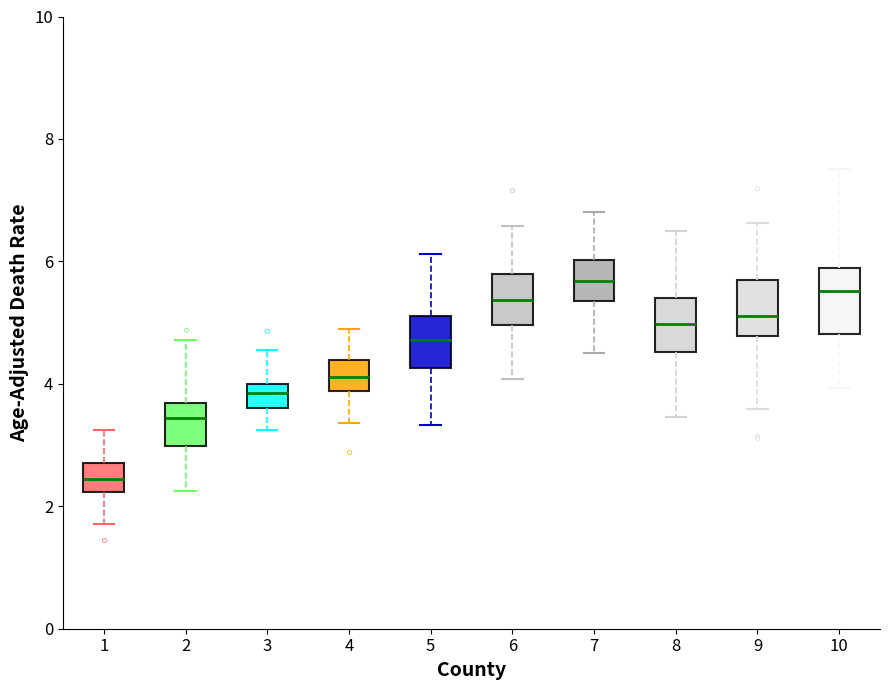

Where is the upper edge of the box at x = 3 on the y-axis? The values are not printed on the chart, so give them approximately, as read against the axis.

4.0